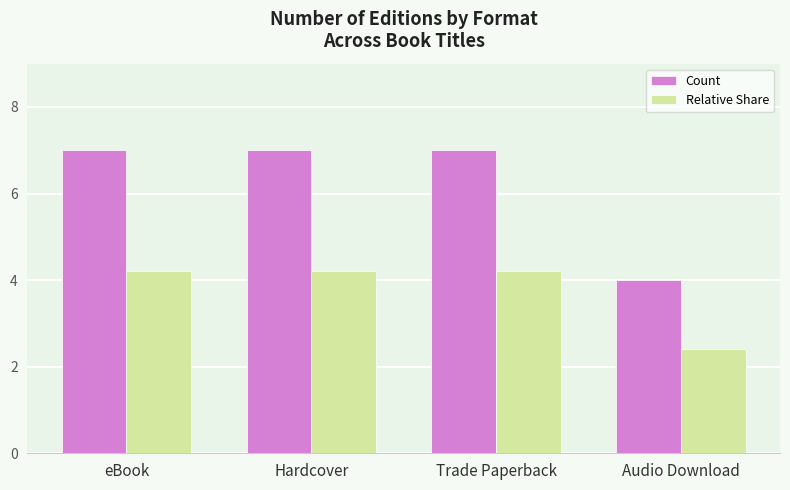

At Hardcover, list the series in order from largest to smallest.

Count, Relative Share